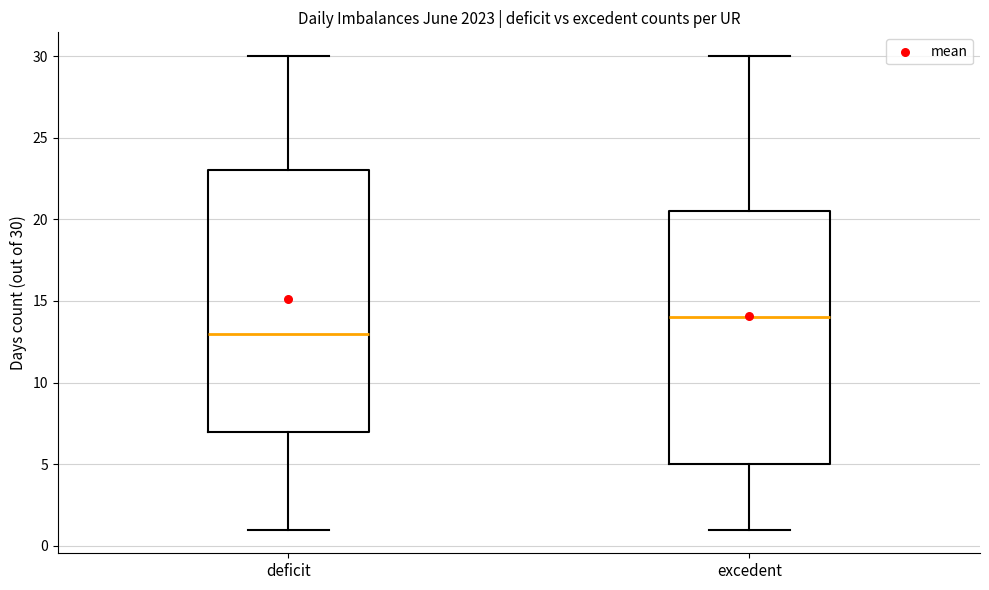

Where is the upper edge of the box for excedent on the y-axis? The values are not printed on the chart, so give them approximately, as read against the axis.

20.5